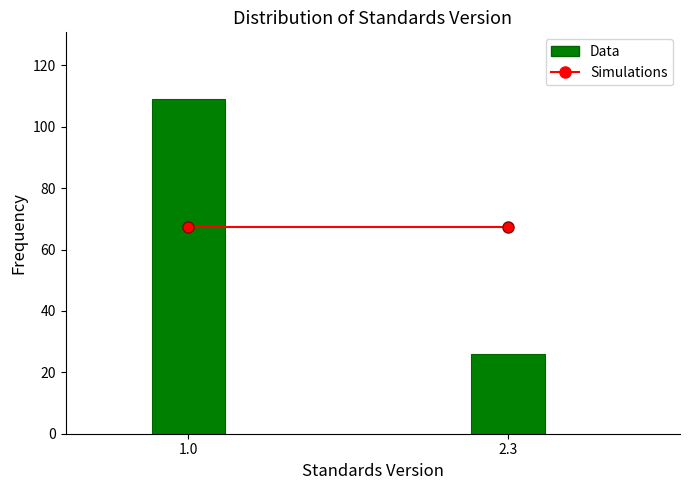

Reading left to right, extract all data points from this chart.

109	26